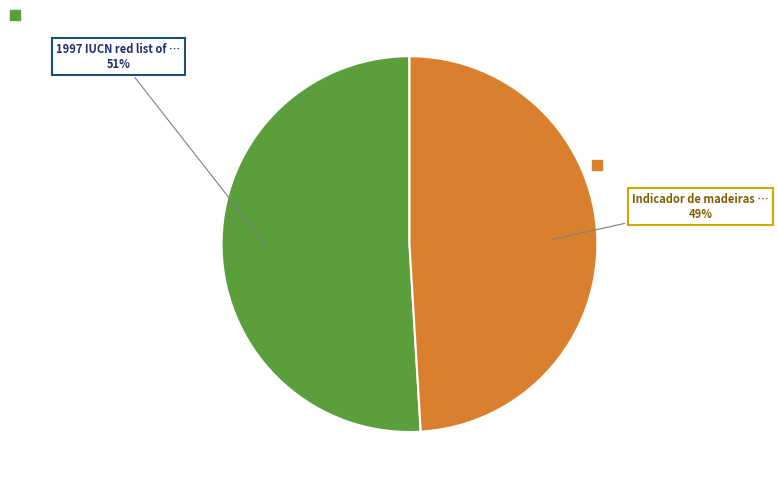

Does any single category account for the majority?

Yes